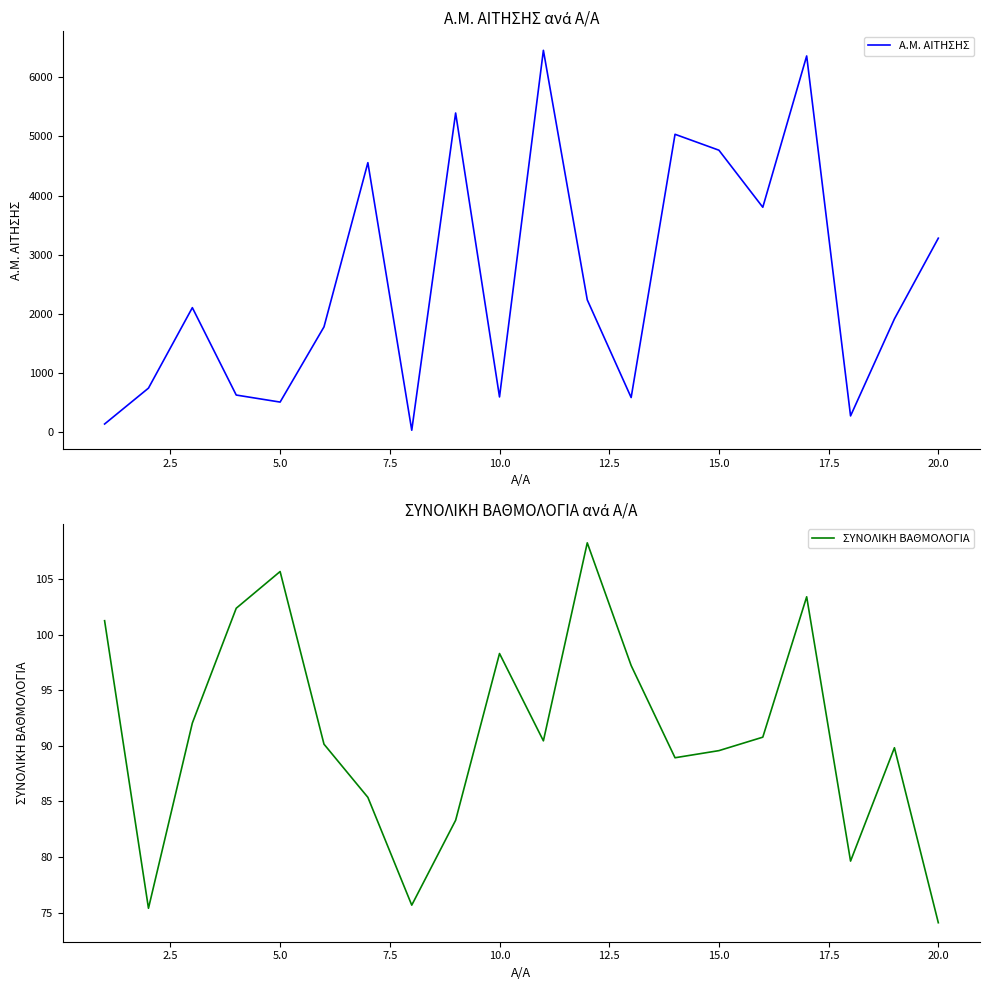

What is the value of the ΣΥΝΟΛΙΚΗ ΒΑΘΜΟΛΟΓΙΑ point at the 1st from the left?

101.2